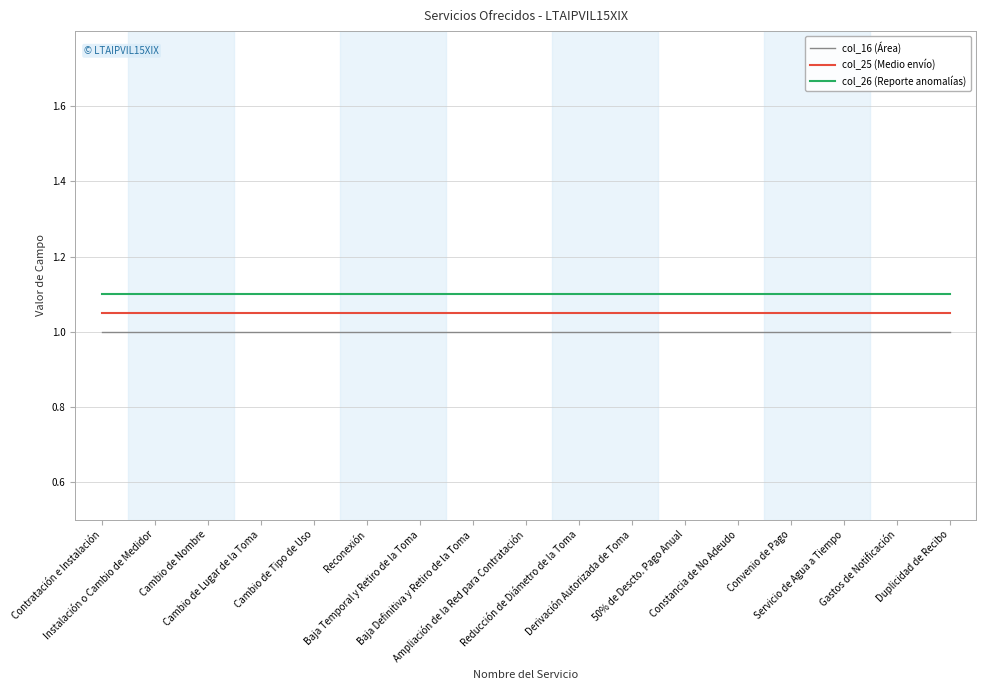

True or false: col_25 (Medio envío) and col_16 (Área) intersect in this chart.

False